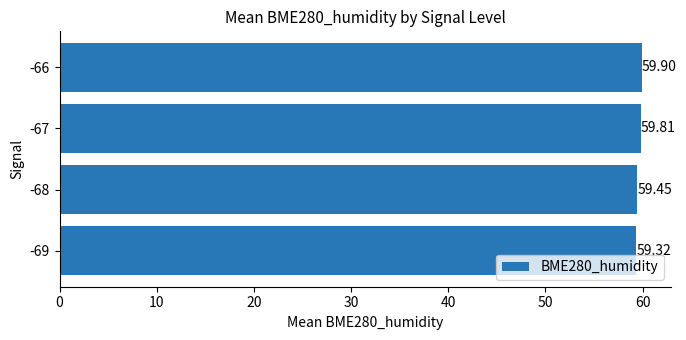

What is the maximum value shown in the chart?

59.9